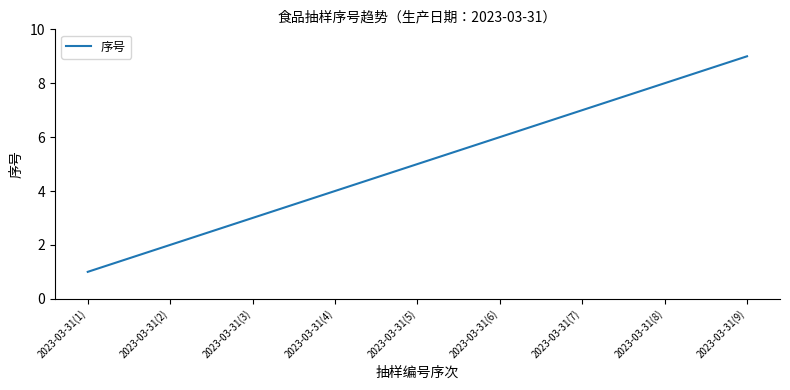

The value at 2023-03-31(1) is 1. True or false?

True